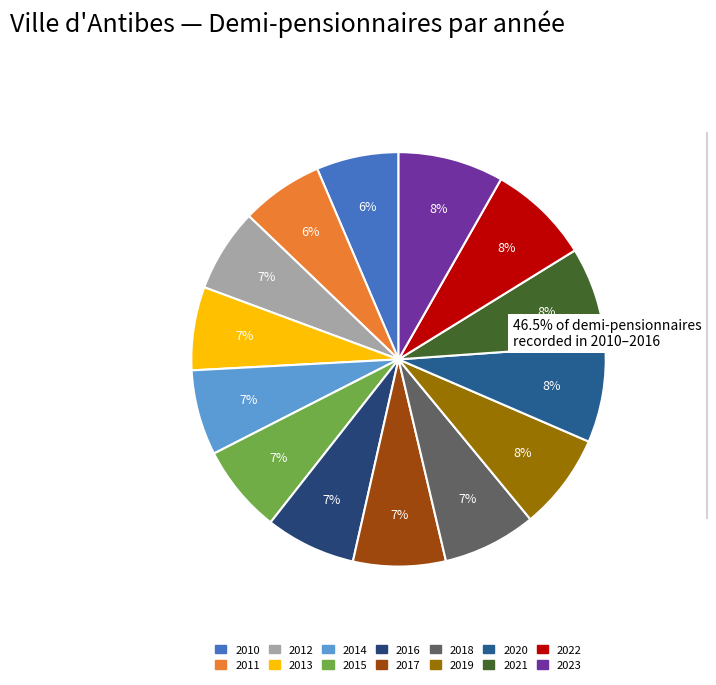

To the nearest percent, what is the combined percentage of 2018 and 2020?

15%